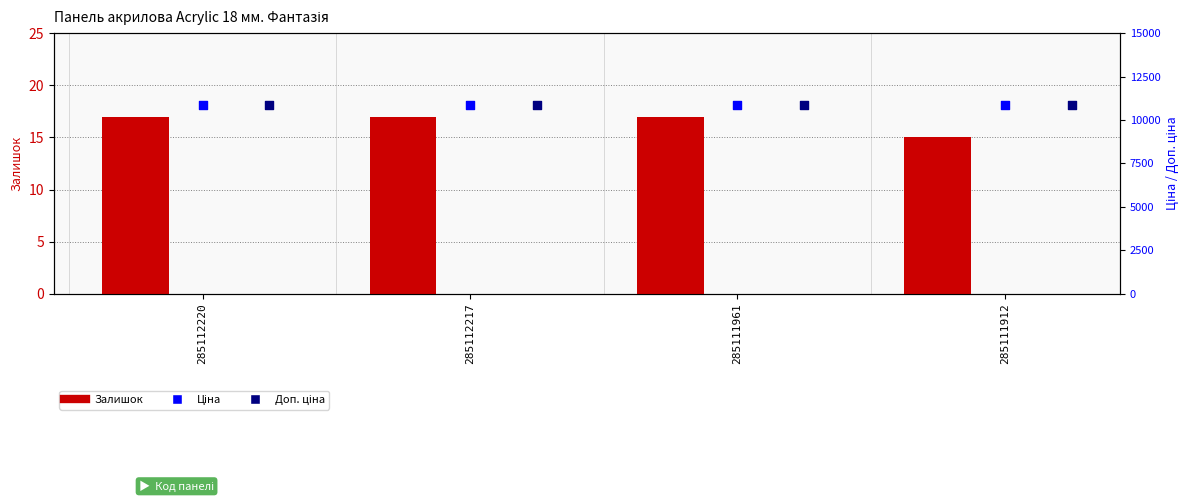

Which series has the largest total across all categories?

Ціна